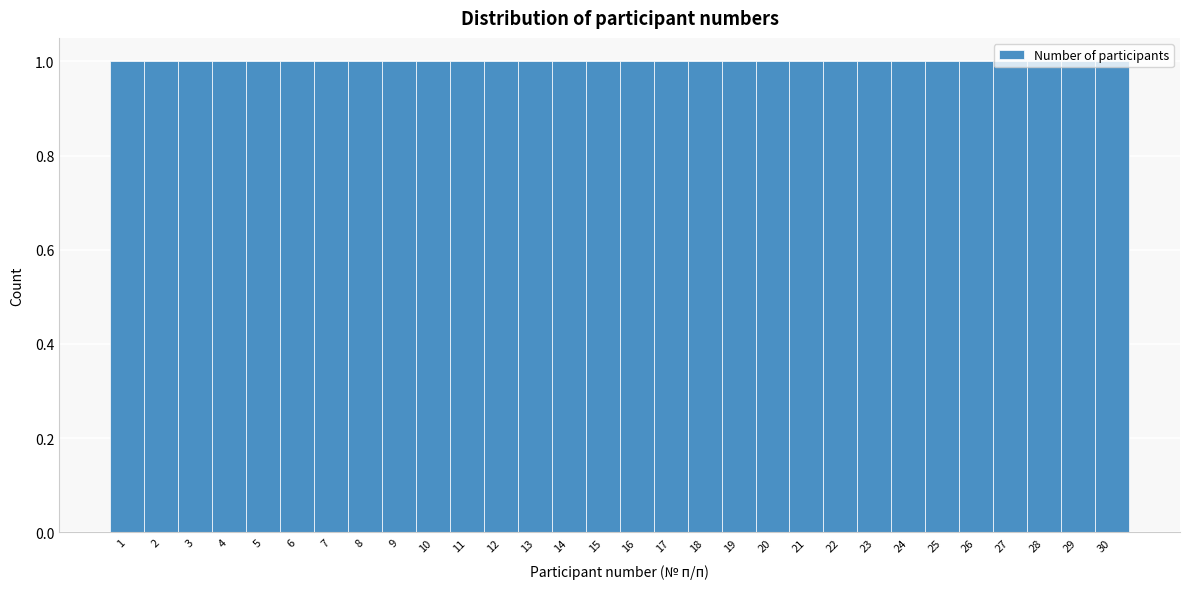

Reading left to right, transcribe this chart: for each bar, give the range it covers on the x-axis and its height. The values are not printed on the chart, so give them approximately, as read against the axis.

0.5 to 1.5: 1
1.5 to 2.5: 1
2.5 to 3.5: 1
3.5 to 4.5: 1
4.5 to 5.5: 1
5.5 to 6.5: 1
6.5 to 7.5: 1
7.5 to 8.5: 1
8.5 to 9.5: 1
9.5 to 10.5: 1
10.5 to 11.5: 1
11.5 to 12.5: 1
12.5 to 13.5: 1
13.5 to 14.5: 1
14.5 to 15.5: 1
15.5 to 16.5: 1
16.5 to 17.5: 1
17.5 to 18.5: 1
18.5 to 19.5: 1
19.5 to 20.5: 1
20.5 to 21.5: 1
21.5 to 22.5: 1
22.5 to 23.5: 1
23.5 to 24.5: 1
24.5 to 25.5: 1
25.5 to 26.5: 1
26.5 to 27.5: 1
27.5 to 28.5: 1
28.5 to 29.5: 1
29.5 to 30.5: 1